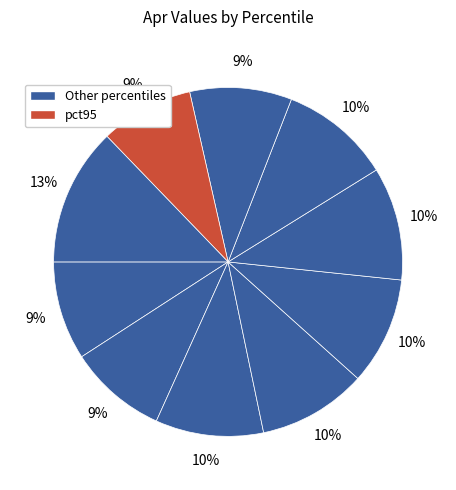

Rank the categories by value from lowest to highest.

pct85, pct15, pct05, pct75, pct45, pct25, pct35, pct65, pct55, pct95